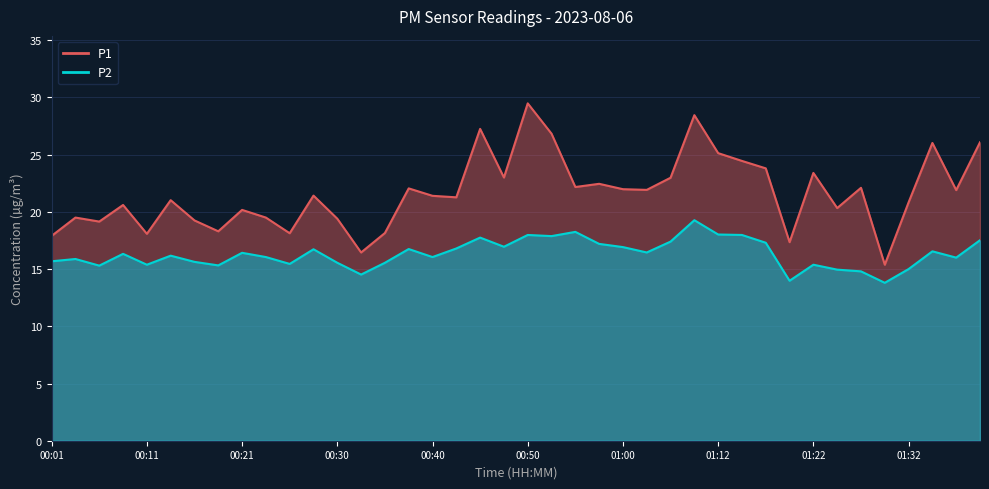

The value of P2 at 00:26 is 24.3. True or false?

False